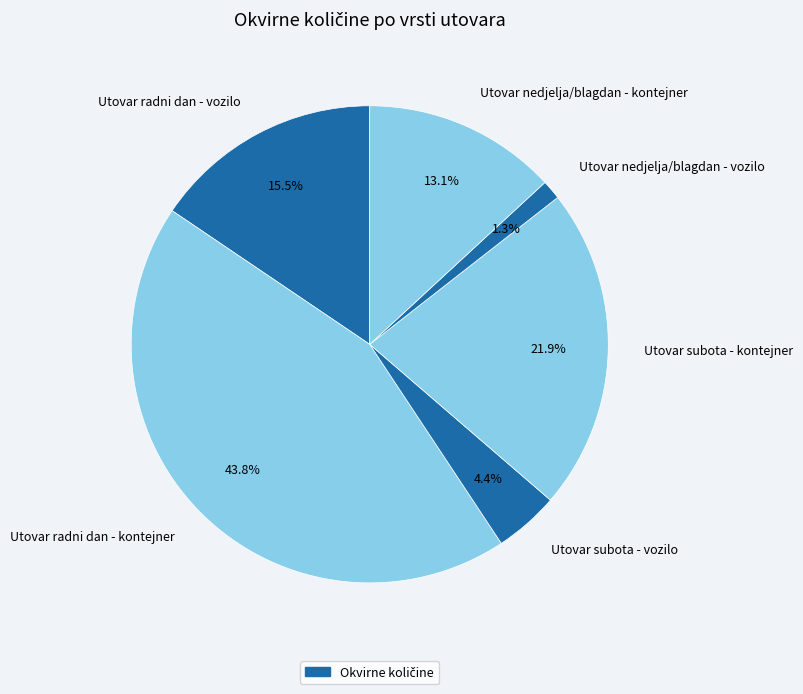

Between Utovar subota - vozilo and Utovar subota - kontejner, which is larger?

Utovar subota - kontejner